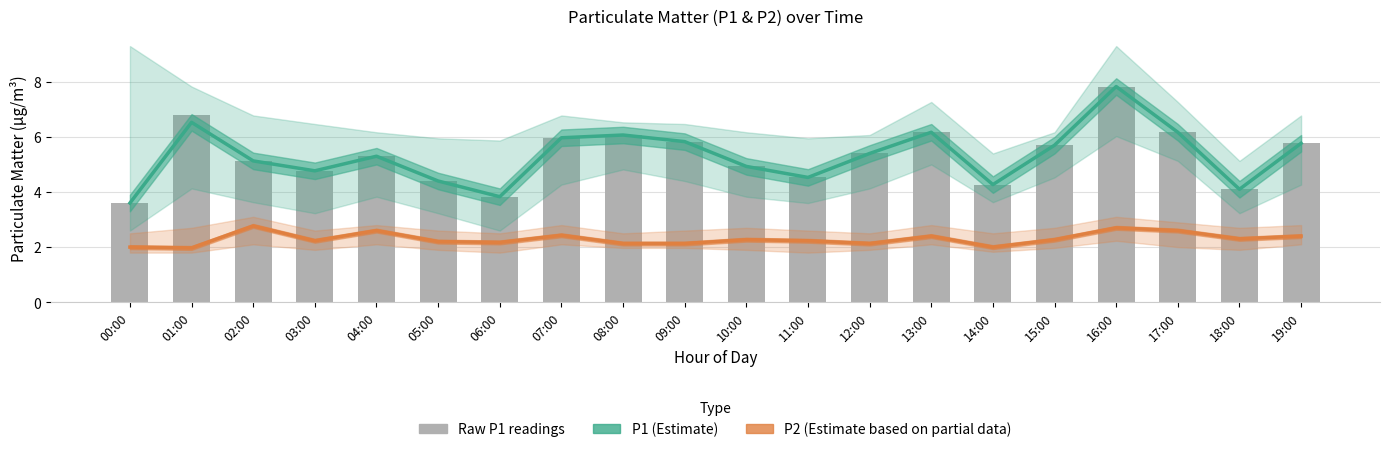

What position from the left is 02:00?

3